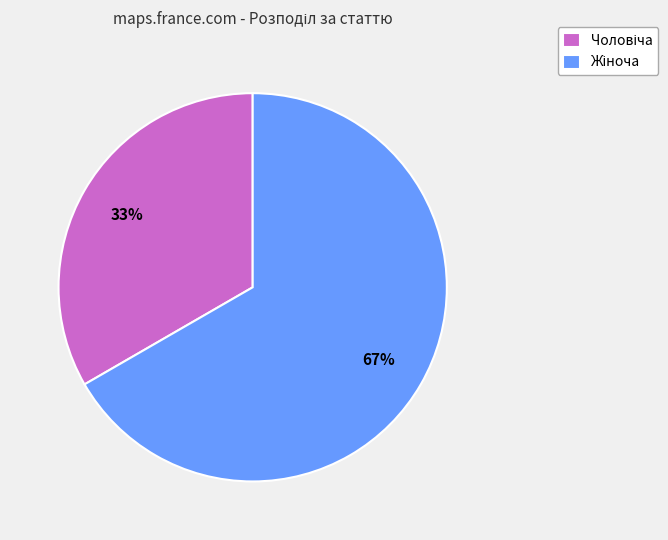

Is there a majority slice in this chart?

Yes